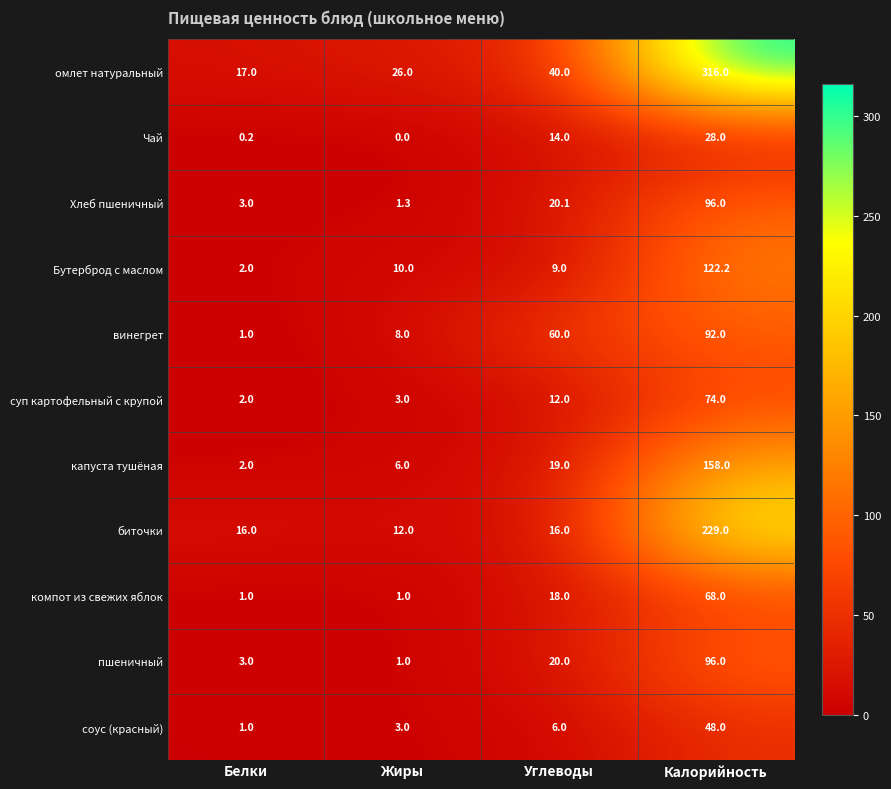

At which label is винегрет closest to 46?

Углеводы